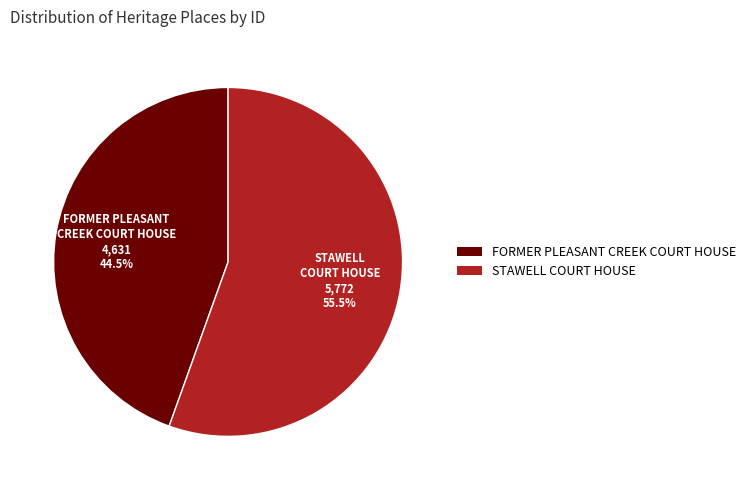

Which category has the smallest portion of the pie?

FORMER PLEASANT CREEK COURT HOUSE